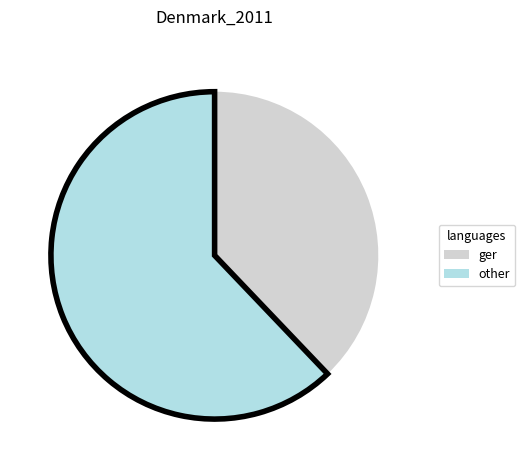

Do other and ger together represent more than half of the pie?

Yes